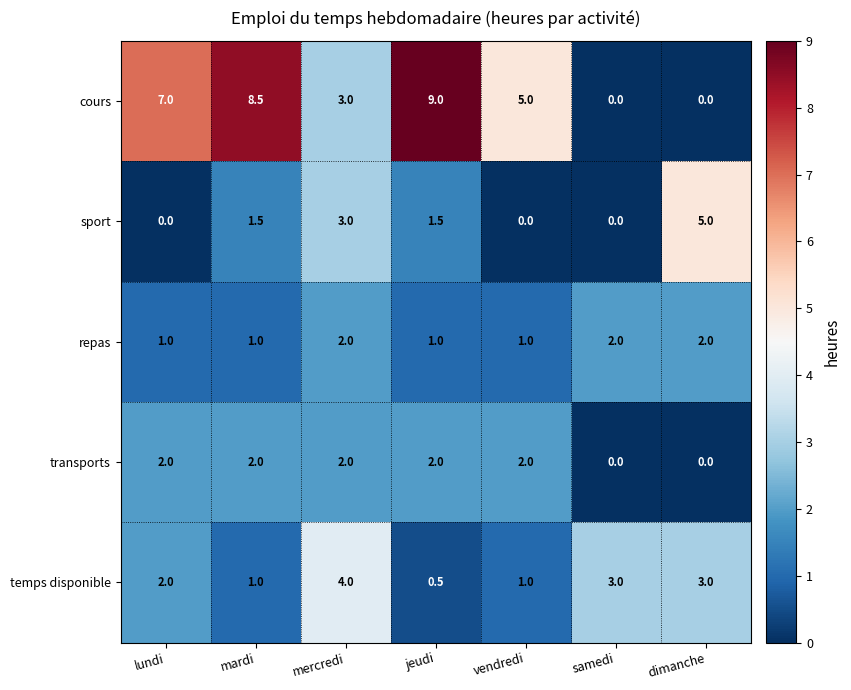

At how many categories does at least one series exceed 2?

7